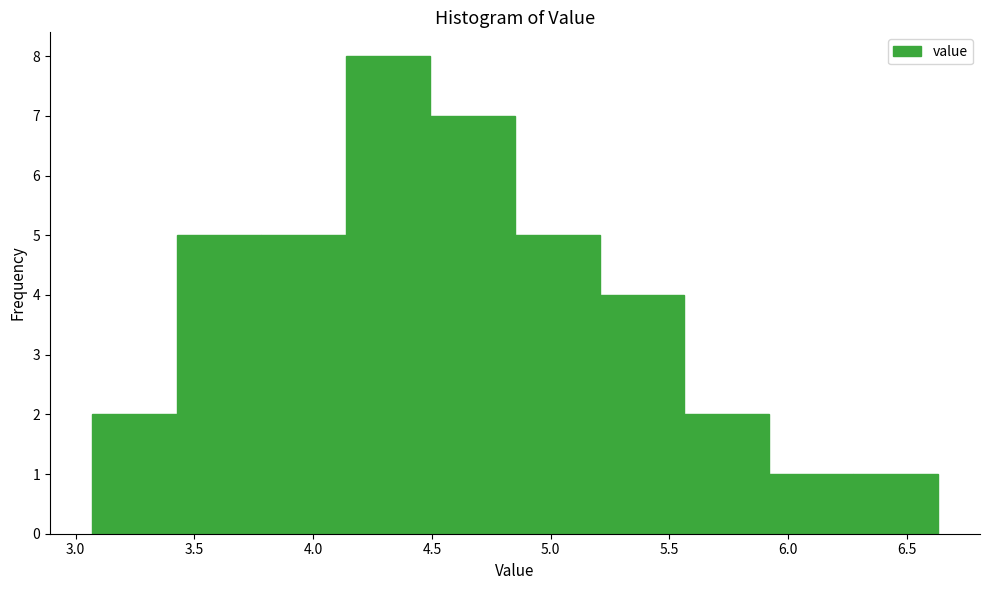

What is the height of the bar covering 5.20 to 5.55 on the x-axis? Neither the bar edges nor the heights are printed on the chart, so give them approximately, as read against the axes.

4